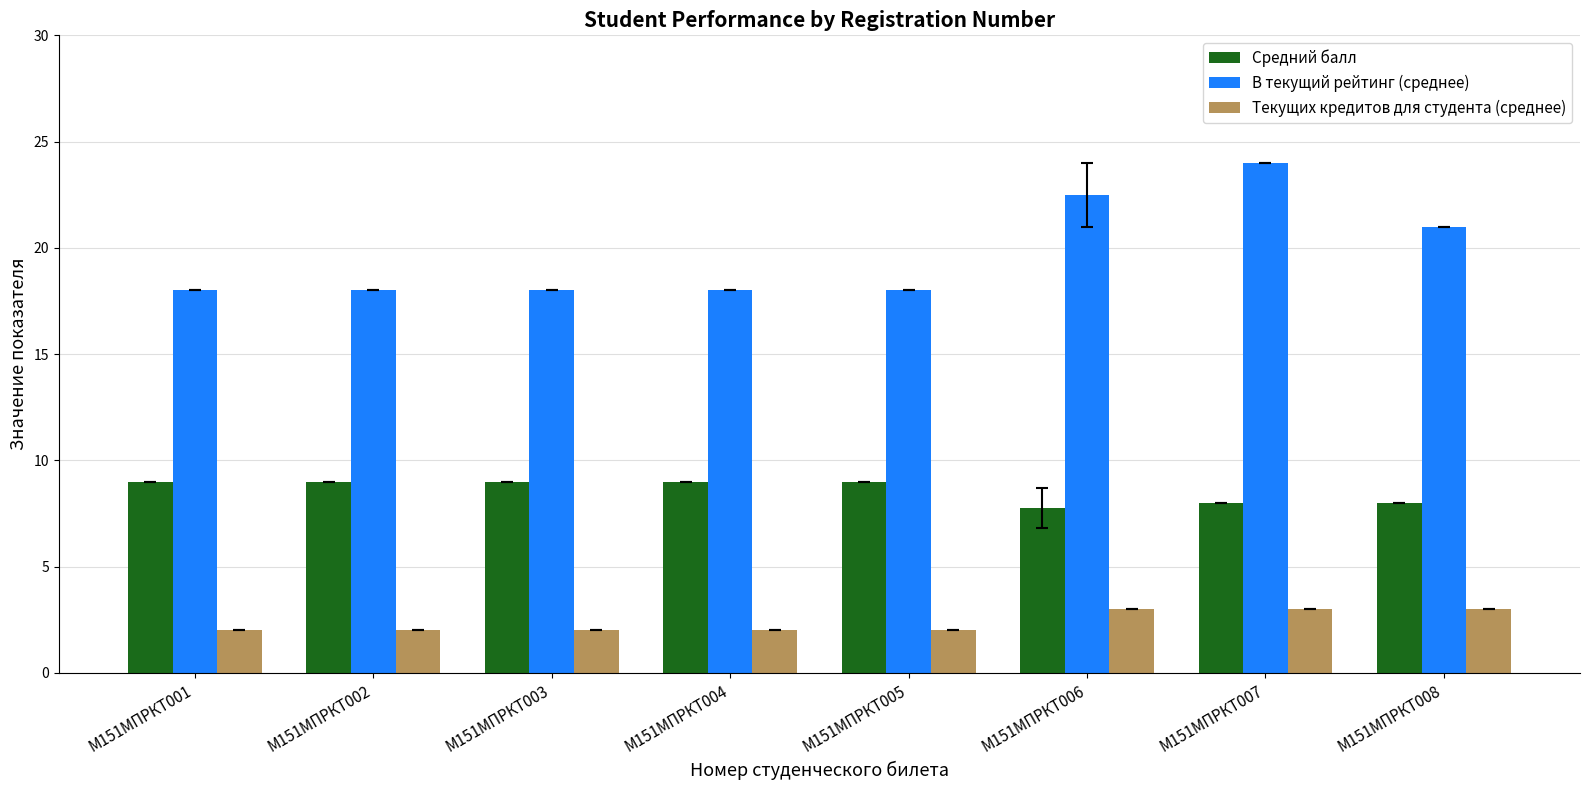

Rank the series by their average value, from highest to lowest.

В текущий рейтинг (среднее), Средний балл, Текущих кредитов для студента (среднее)